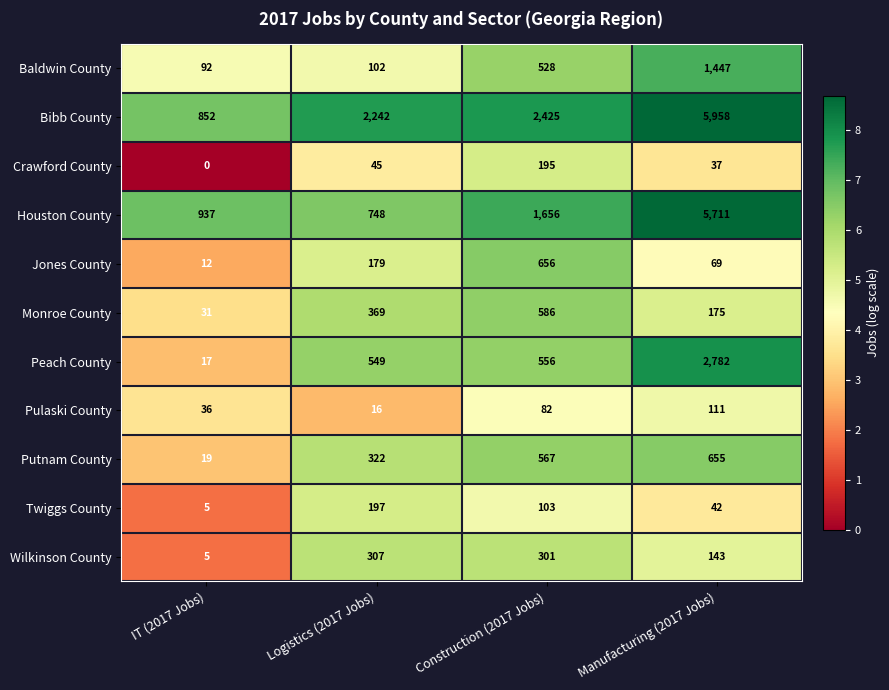

Is it true that Twiggs County equals 297 at Logistics (2017 Jobs)?

False